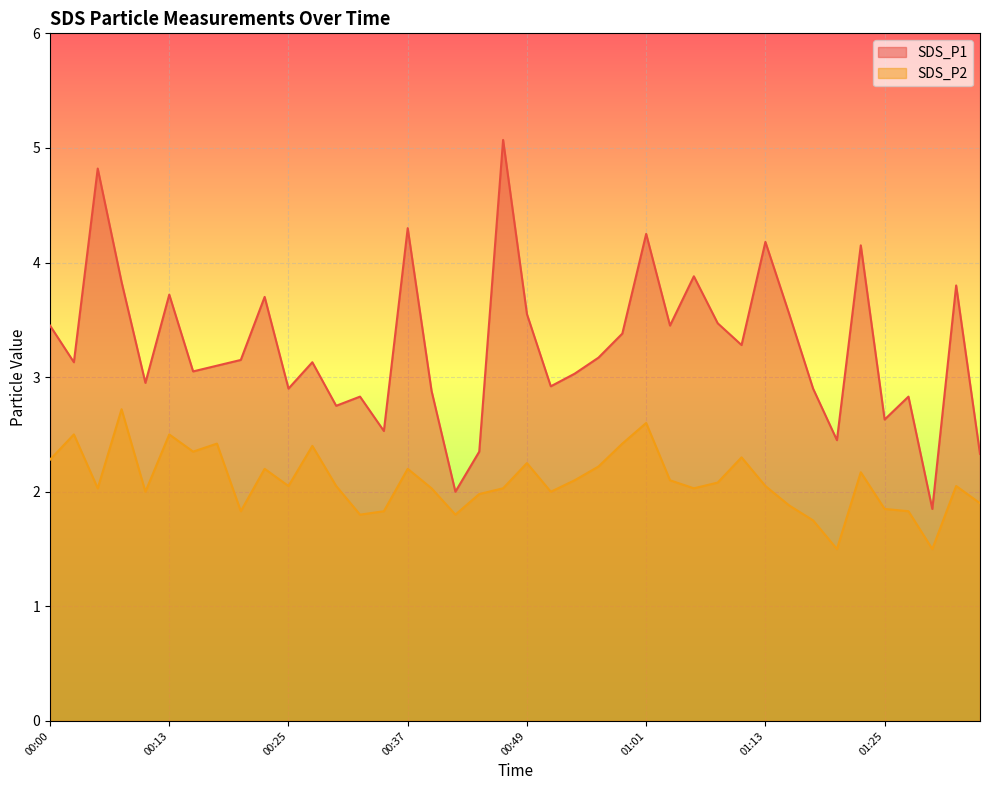

True or false: SDS_P1 and SDS_P2 intersect in this chart.

False